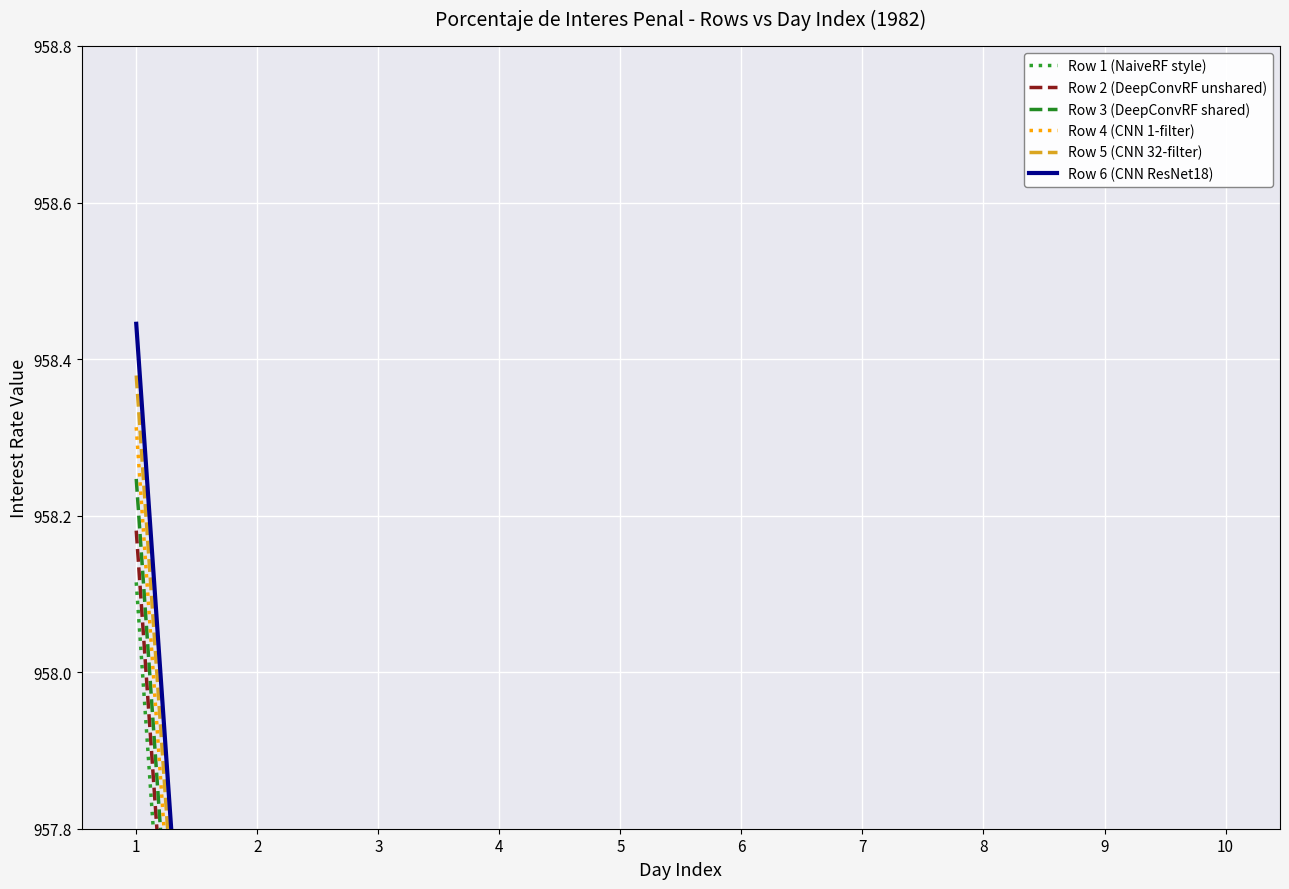

Which series has the largest total across all categories?

Row 6 (CNN ResNet18)